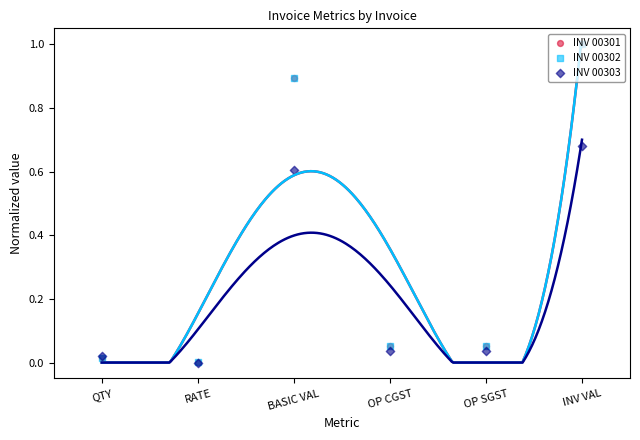

Which series reaches the minimum Y coordinate?

INV 00303